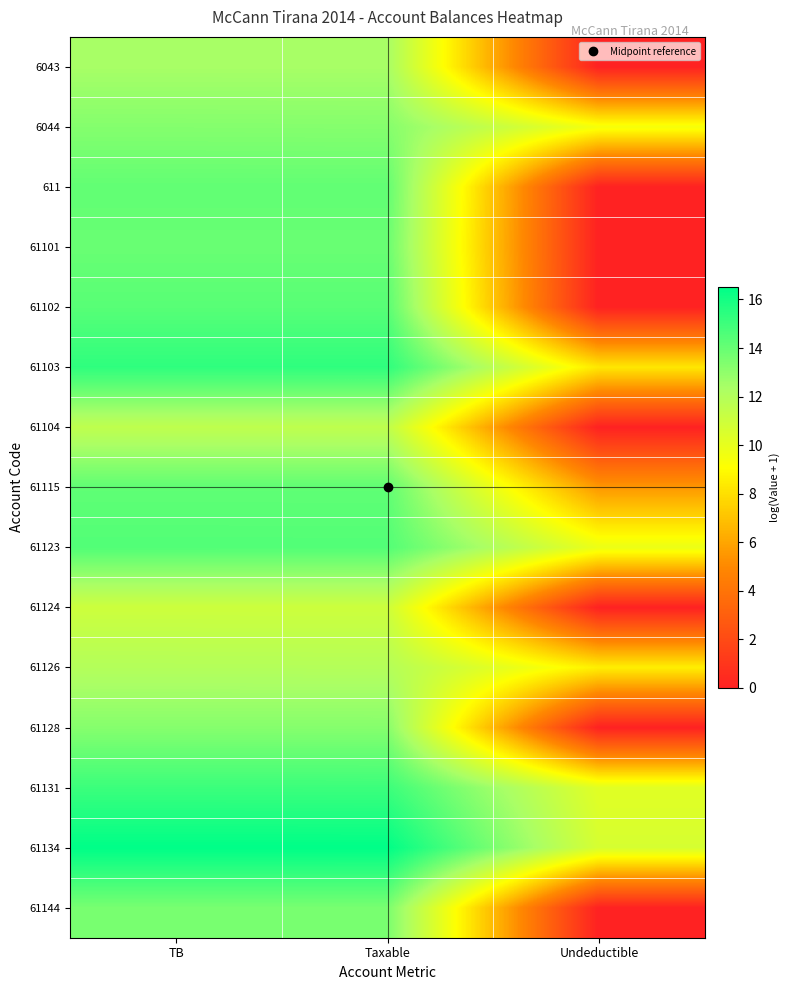

Reading right to left, list all the values displayed in this chart.

6043: Undeductible=0.0	Taxable=12.4	TB=12.4
6044: Undeductible=9.5	Taxable=13.3	TB=13.3
611: Undeductible=0.0	Taxable=14.1	TB=14.1
61101: Undeductible=0.0	Taxable=14.0	TB=14.0
61102: Undeductible=0.0	Taxable=14.4	TB=14.4
61103: Undeductible=8.3	Taxable=15.4	TB=15.4
61104: Undeductible=0.0	Taxable=11.6	TB=11.6
61115: Undeductible=5.5	Taxable=14.2	TB=14.2
61123: Undeductible=9.8	Taxable=14.5	TB=14.5
61124: Undeductible=0.0	Taxable=11.0	TB=11.0
61126: Undeductible=8.5	Taxable=12.0	TB=12.0
61128: Undeductible=0.0	Taxable=13.2	TB=13.2
61131: Undeductible=10.2	Taxable=15.1	TB=15.1
61134: Undeductible=10.7	Taxable=16.5	TB=16.5
61144: Undeductible=0.0	Taxable=13.6	TB=13.6